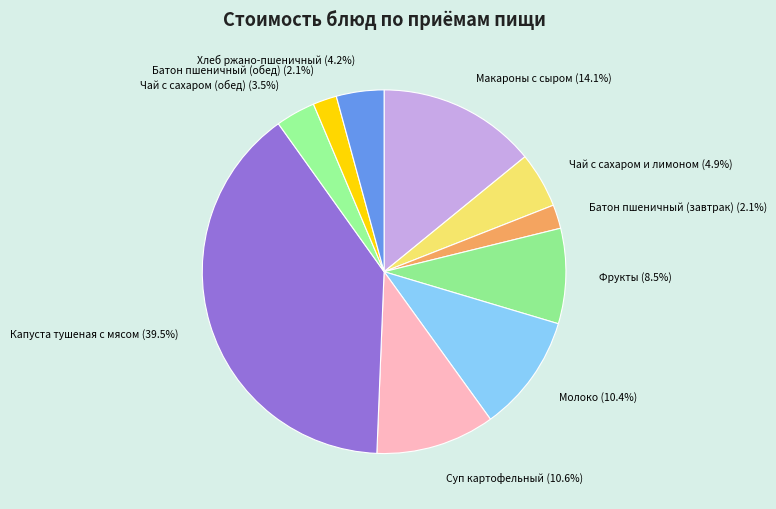

Is it true that Чай с сахаром и лимоном is 5% of the pie?

True